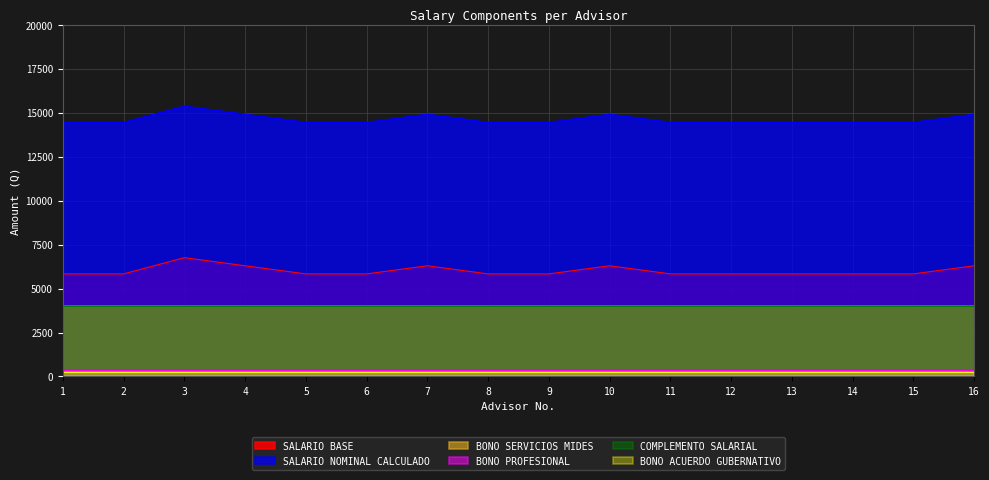

Which series has the widest spread of values?

SALARIO BASE